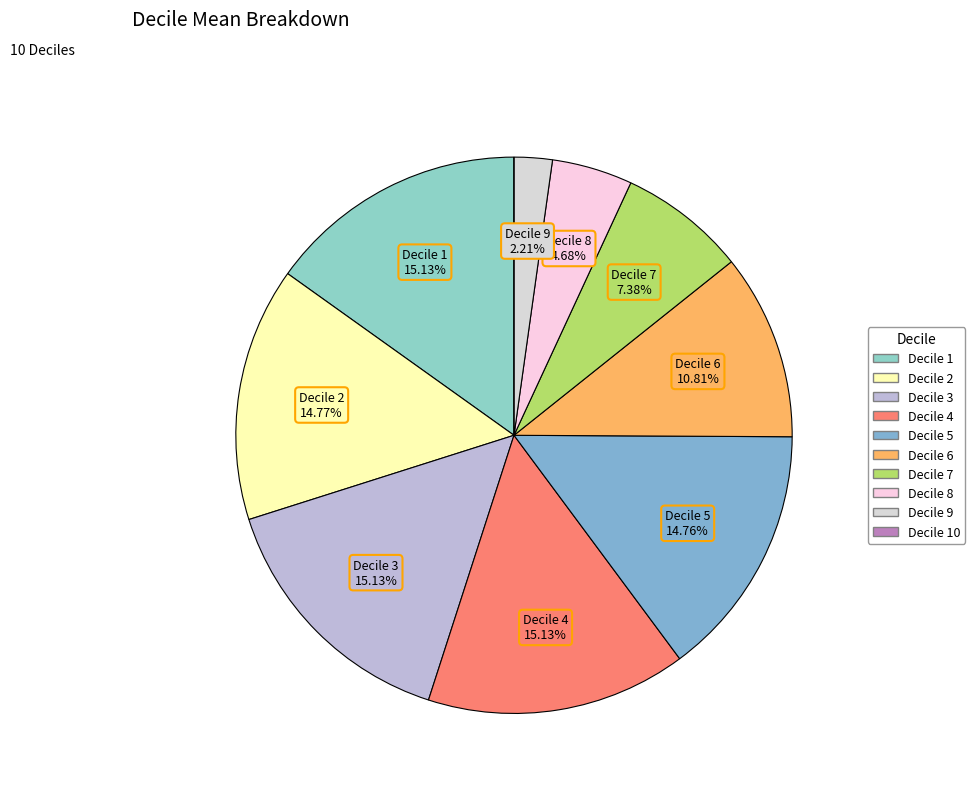

What is the smallest slice in the pie chart?

Decile 10